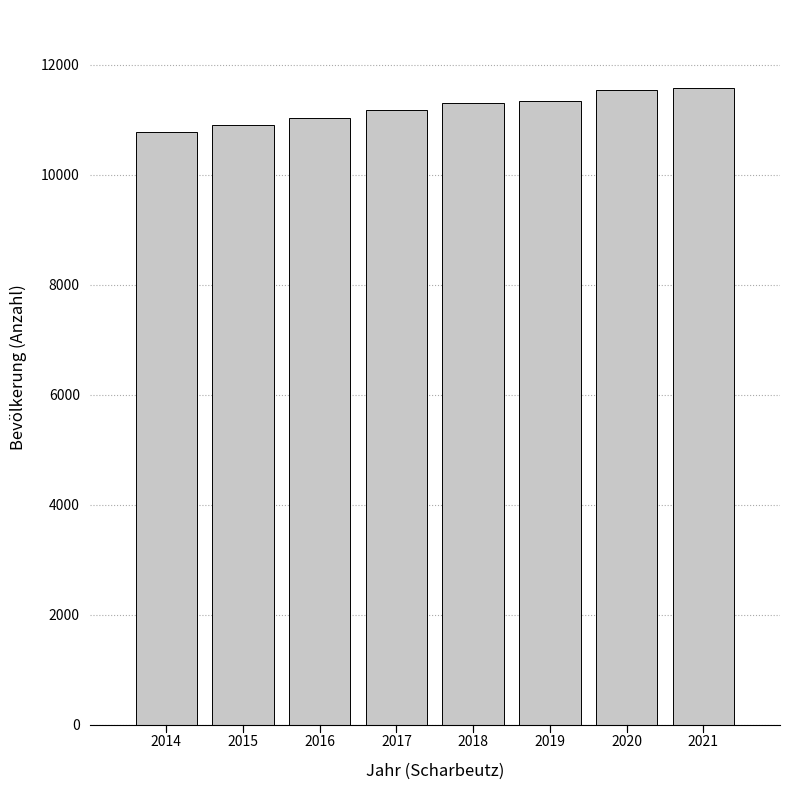

Is it true that the value at 2016 is 4552?

False